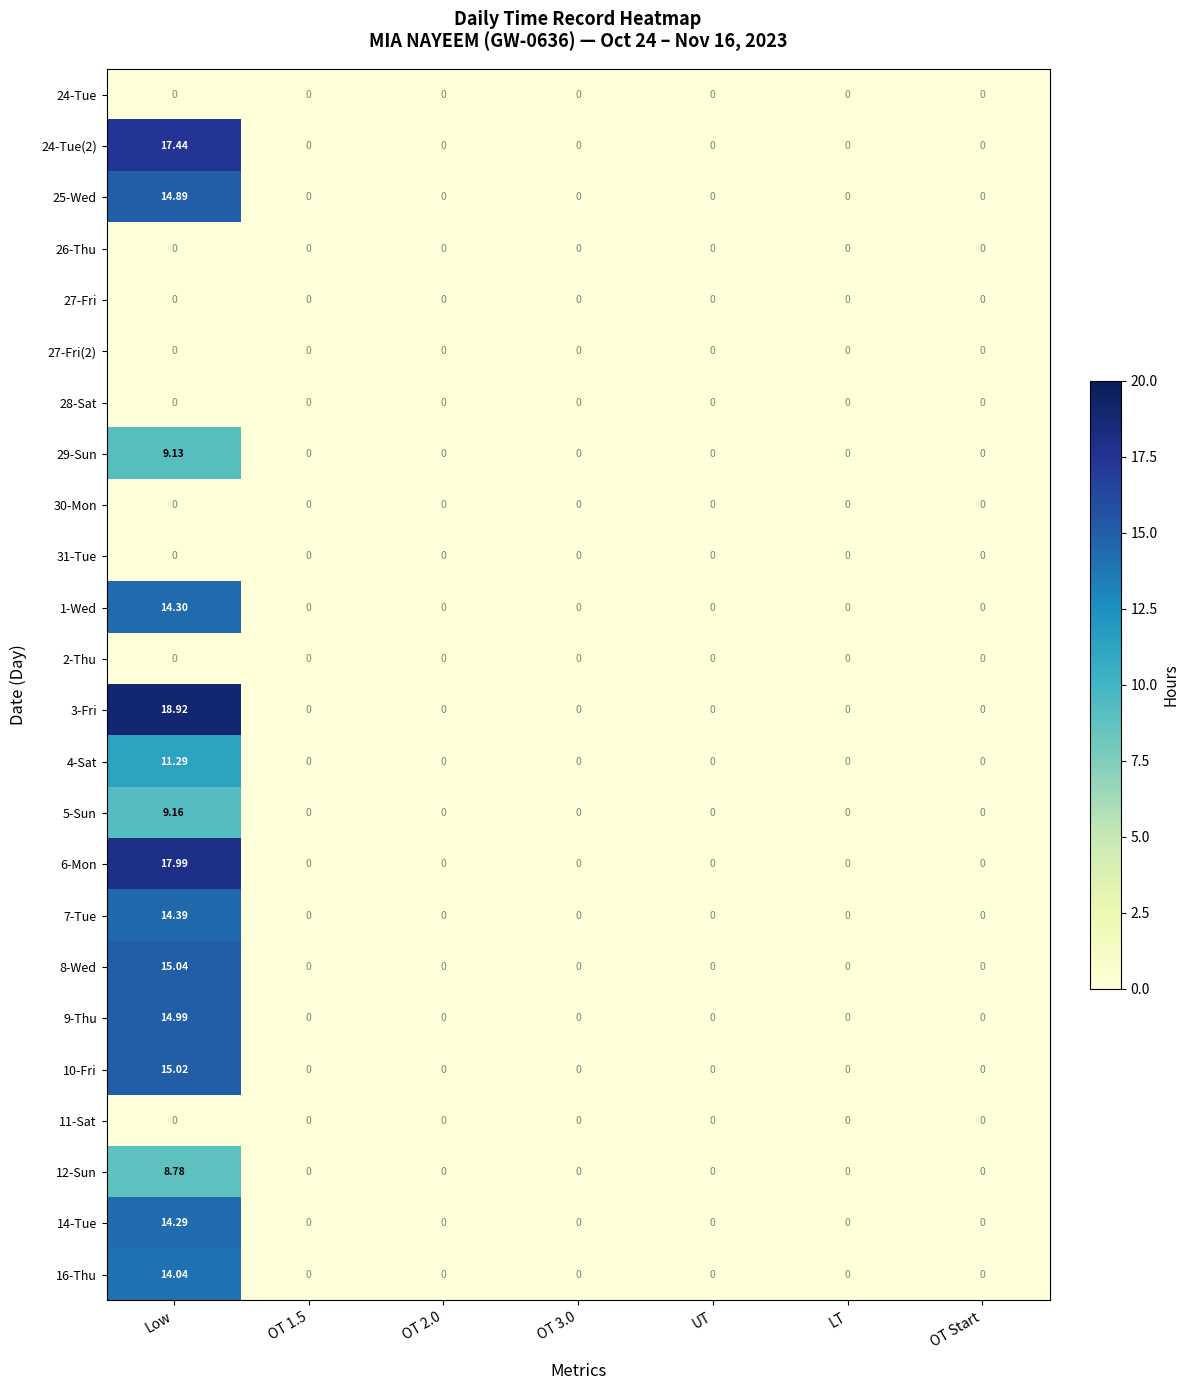

Which series has the widest spread of values?

3-Fri